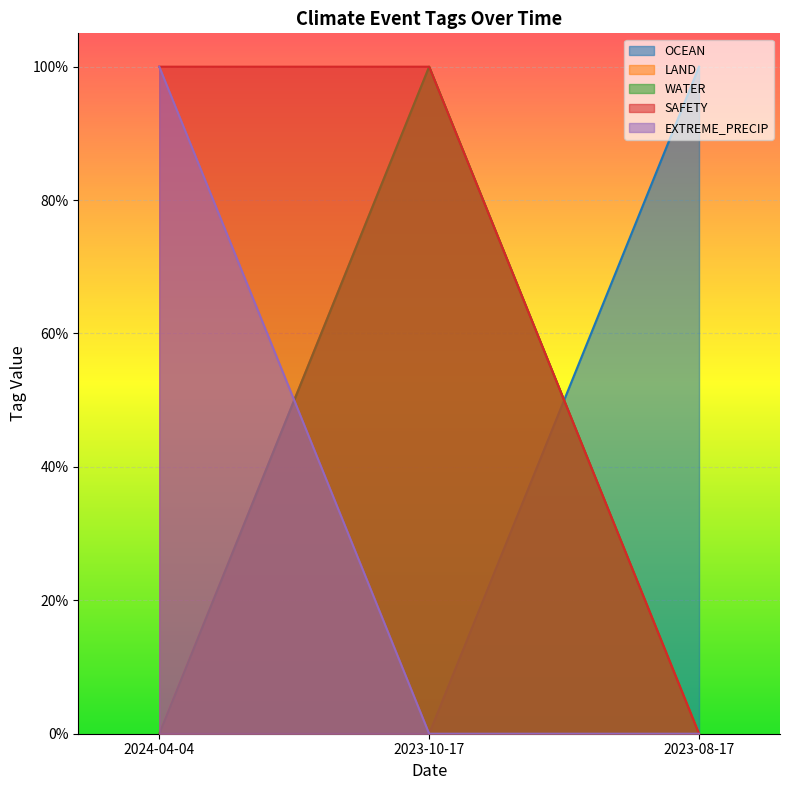

How many series are shown in this chart?

5